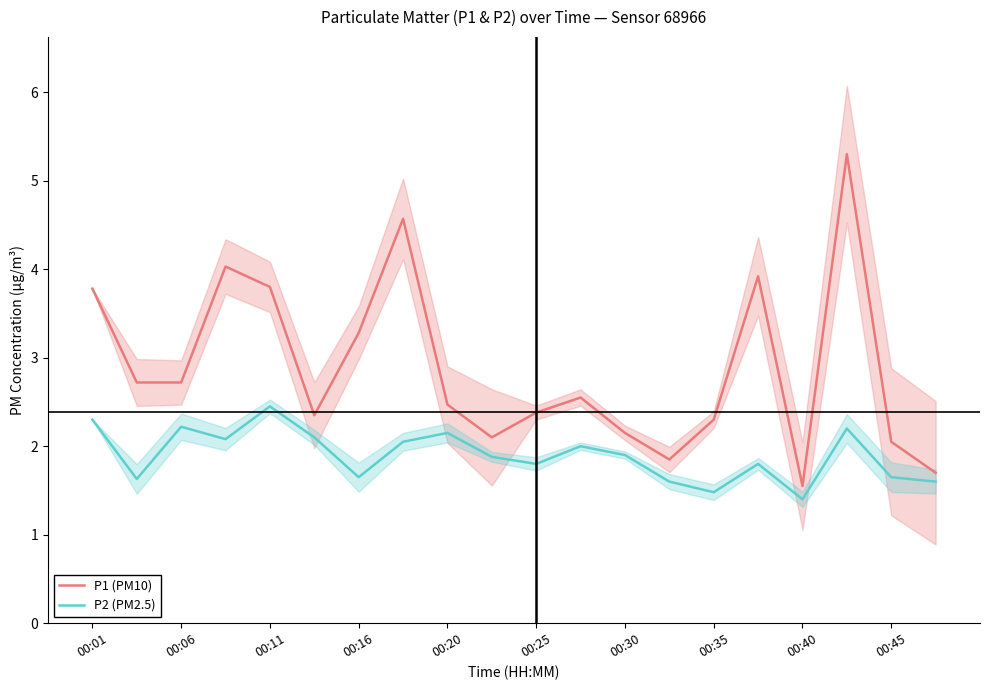

What is the smallest value displayed?

1.4